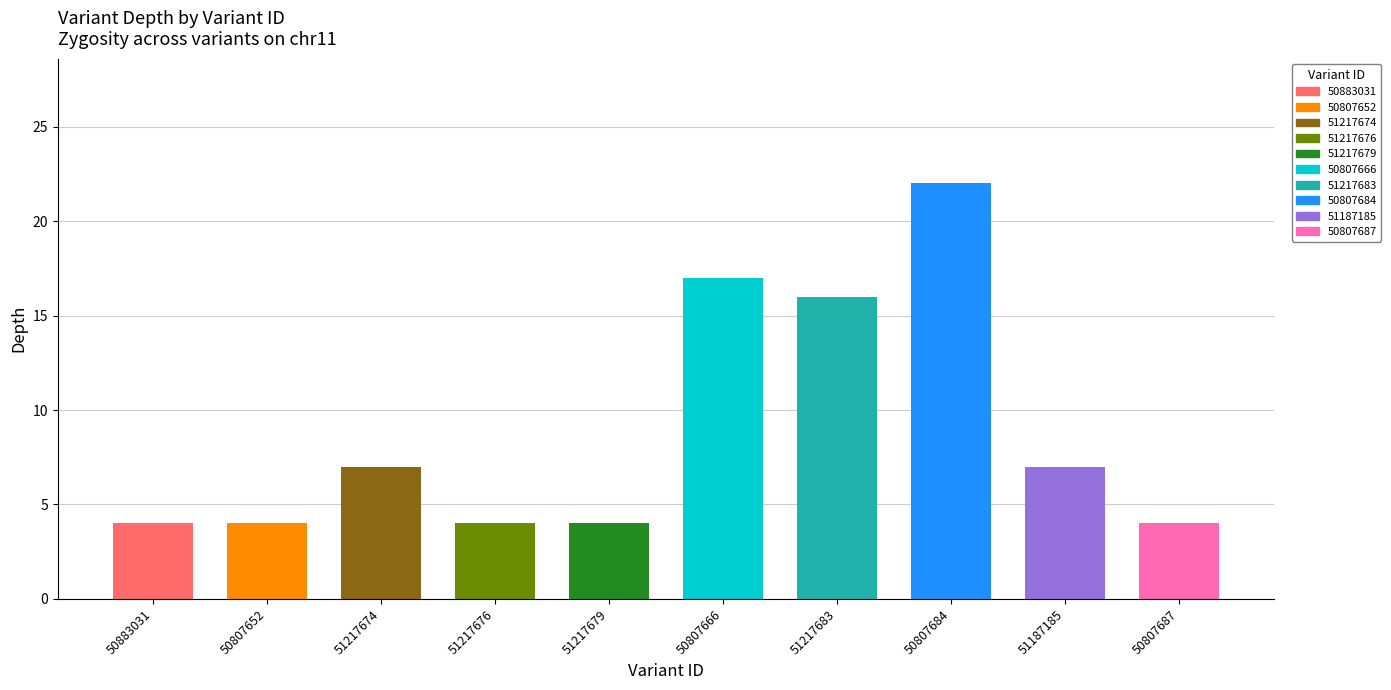

What is the difference between the second highest and second lowest values?

13